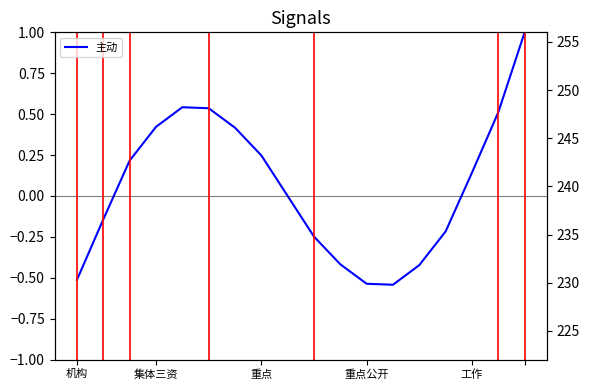

How many lines are shown in the chart?

1